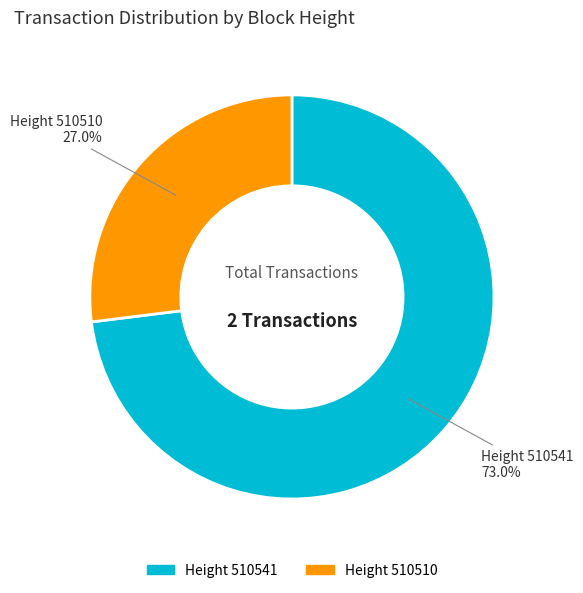

How many slices are in this pie chart?

2